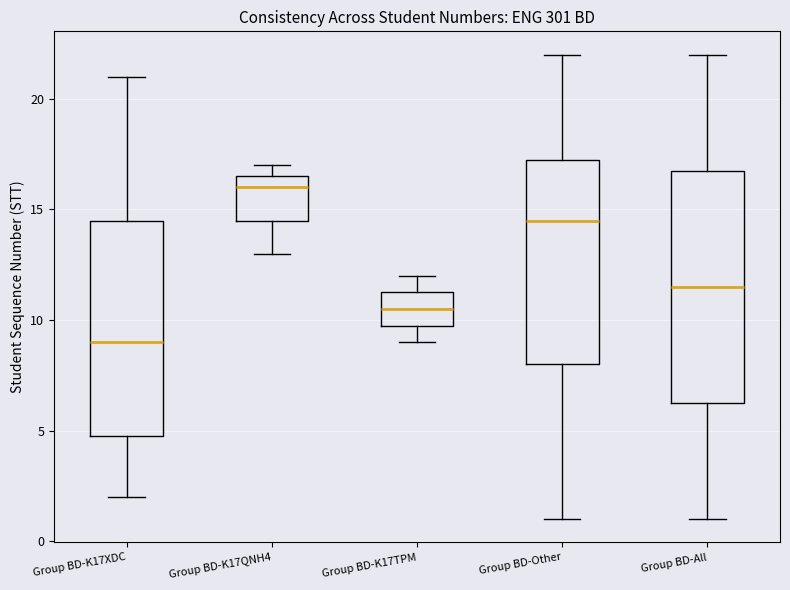

Reading left to right, read every box against the y-axis: the position of its median line, the range the box covers, and the ends of its whiskers. The values are not printed on the chart, so give them approximately, as read against the axis.

Group BD-K17XDC: median 9.0, box 5.0 to 14.5, whiskers 2.0 to 21.0
Group BD-K17QNH4: median 16.0, box 14.5 to 16.5, whiskers 13.0 to 17.0
Group BD-K17TPM: median 10.5, box 10.0 to 11.5, whiskers 9.0 to 12.0
Group BD-Other: median 14.5, box 8.0 to 17.5, whiskers 1.0 to 22.0
Group BD-All: median 11.5, box 6.5 to 17.0, whiskers 1.0 to 22.0